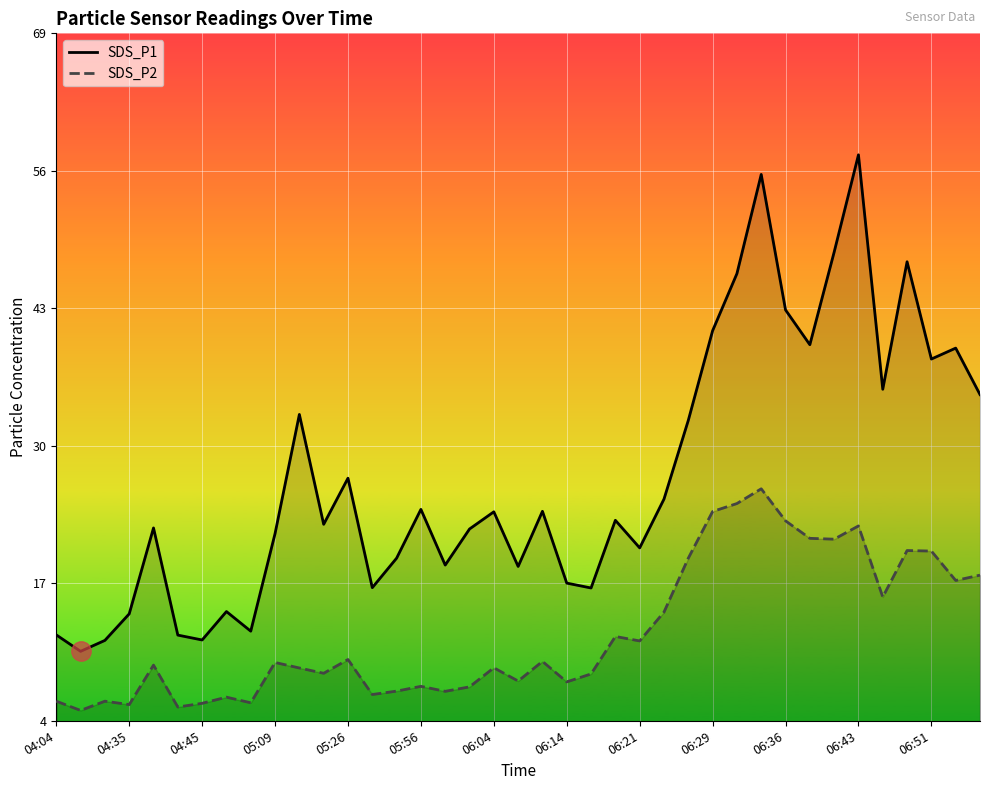

True or false: SDS_P2 and SDS_P1 cross at least once.

False